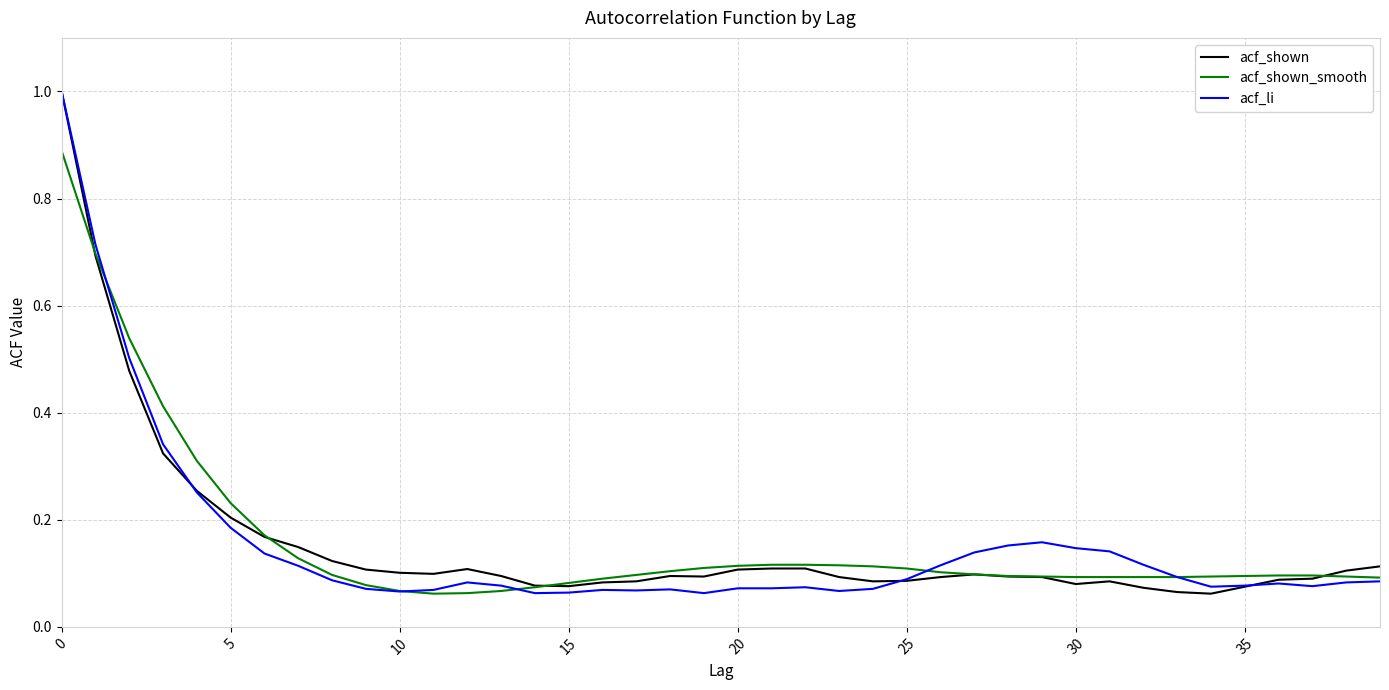

Which category has the lowest value in the acf_shown_smooth series?

11